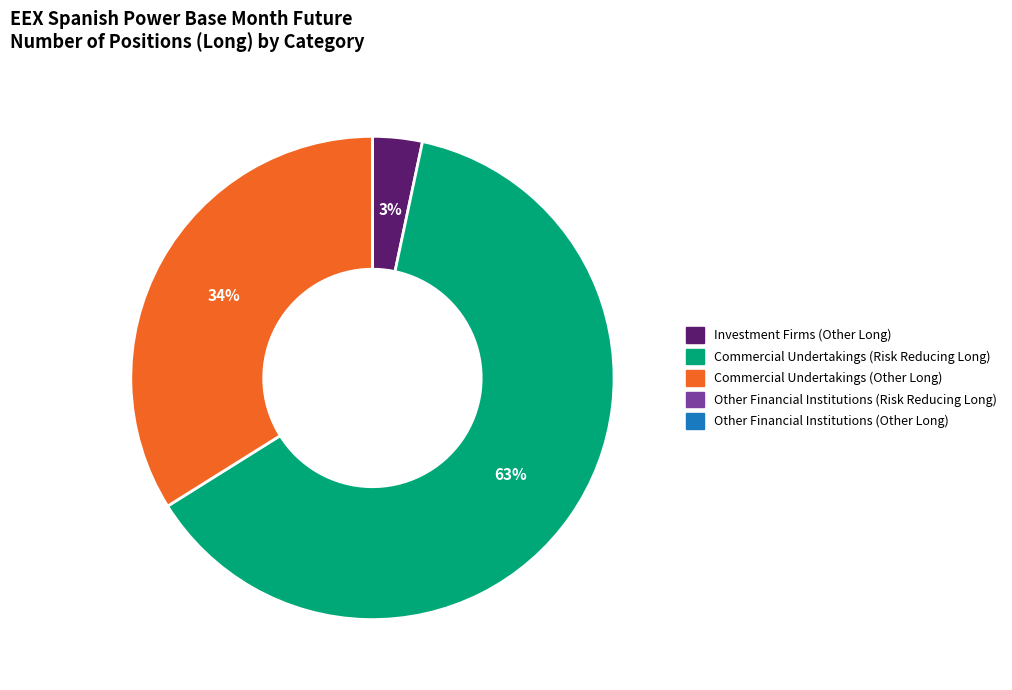

To the nearest percent, what is the difference between the largest and smallest slice percentages?

63%